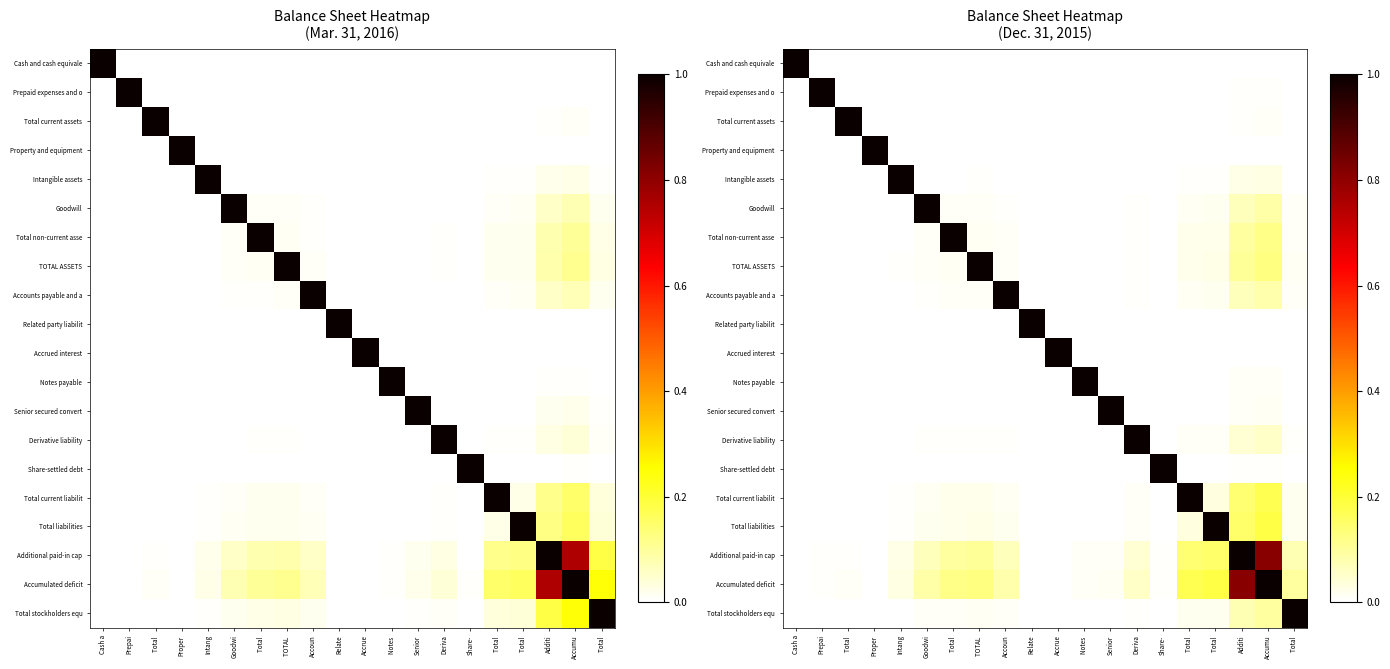

What is the sum of all Accrued interest values?

1.0